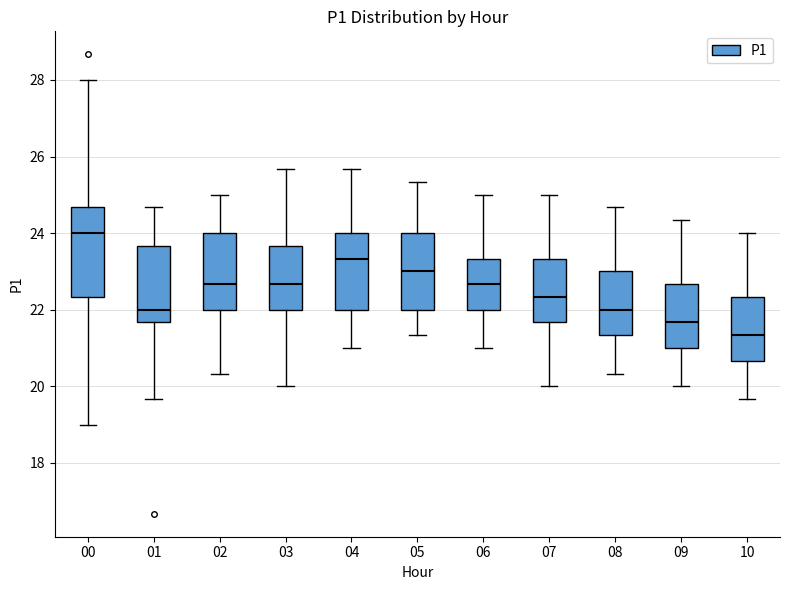

Where does the upper whisker of the box at x = 01 end on the y-axis? The values are not printed on the chart, so give them approximately, as read against the axis.

24.6